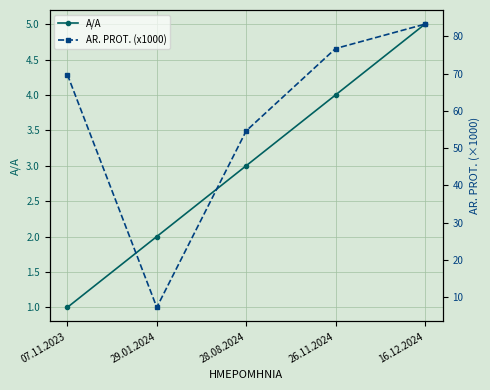

Rank the series at 07.11.2023 from highest to lowest value.

AR. PROT. (x1000), A/A